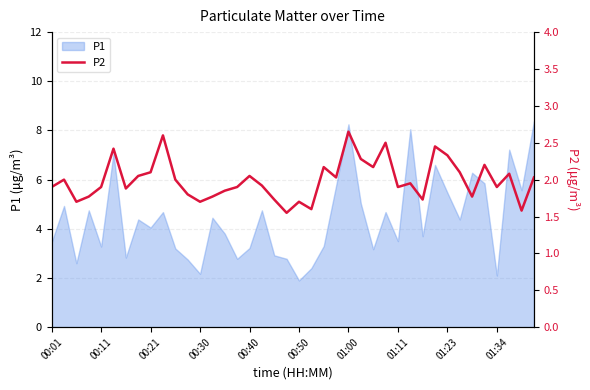

What is the maximum value for P1?

8.4